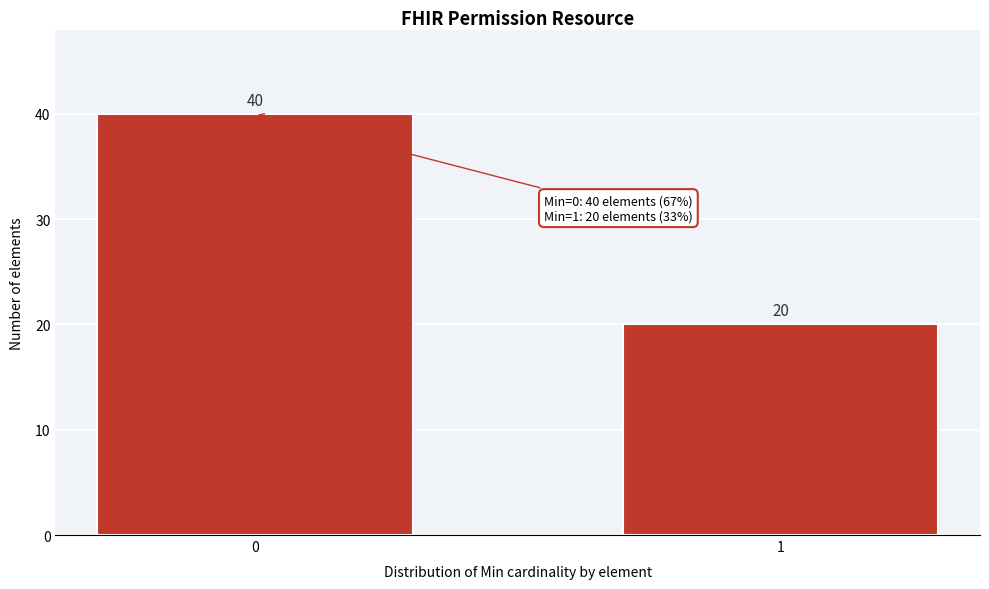

Reading left to right, transcribe all the data shown in this chart.

40	20